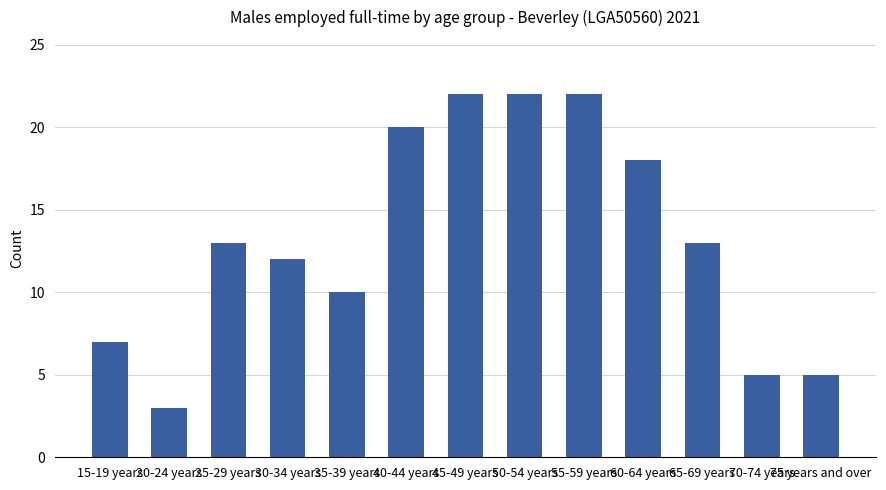

What is the sum of all values?

172